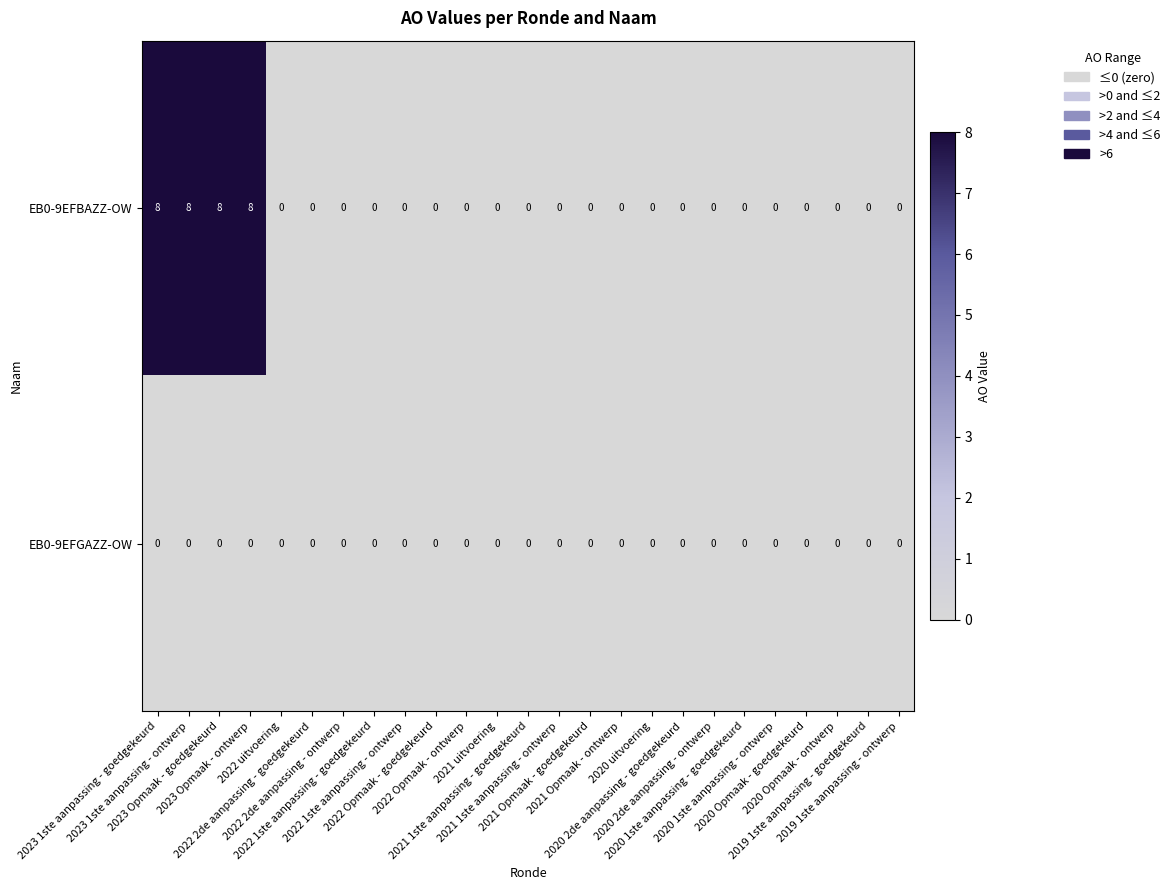

Which series has the widest spread of values?

EB0-9EFBAZZ-OW